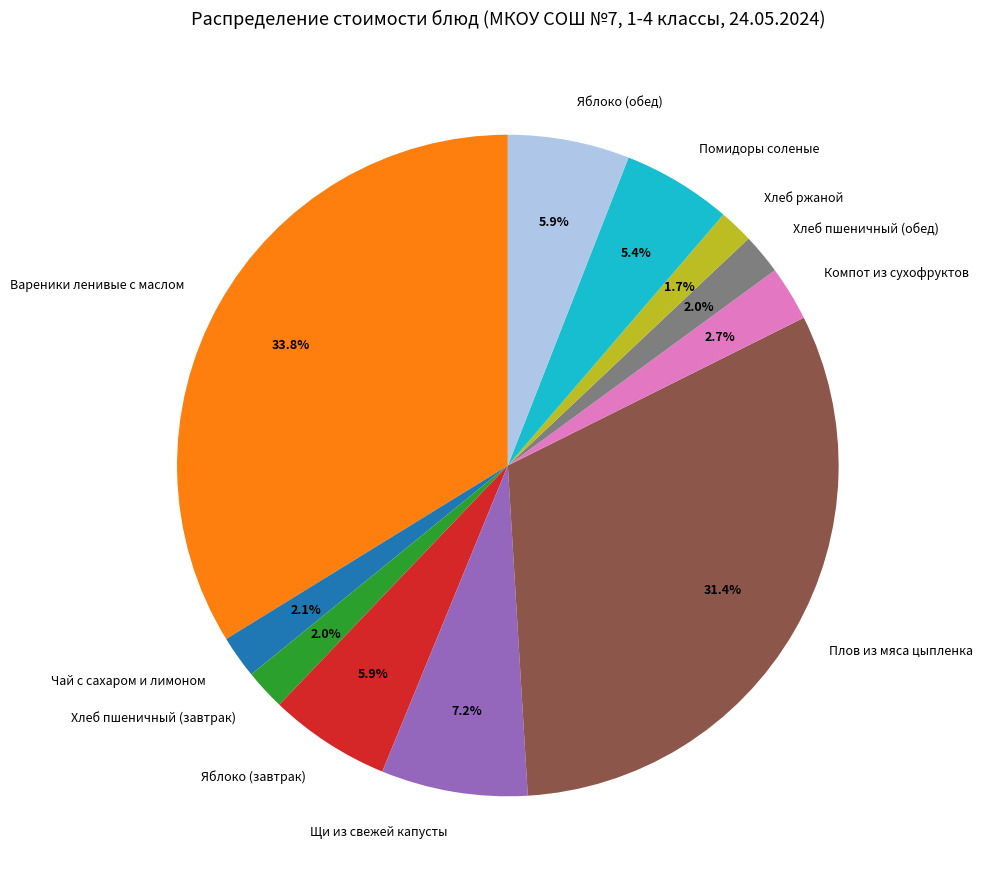

To the nearest percent, what is the difference between the Хлеб пшеничный (обед) and Плов из мяса цыпленка slice percentages?

29%